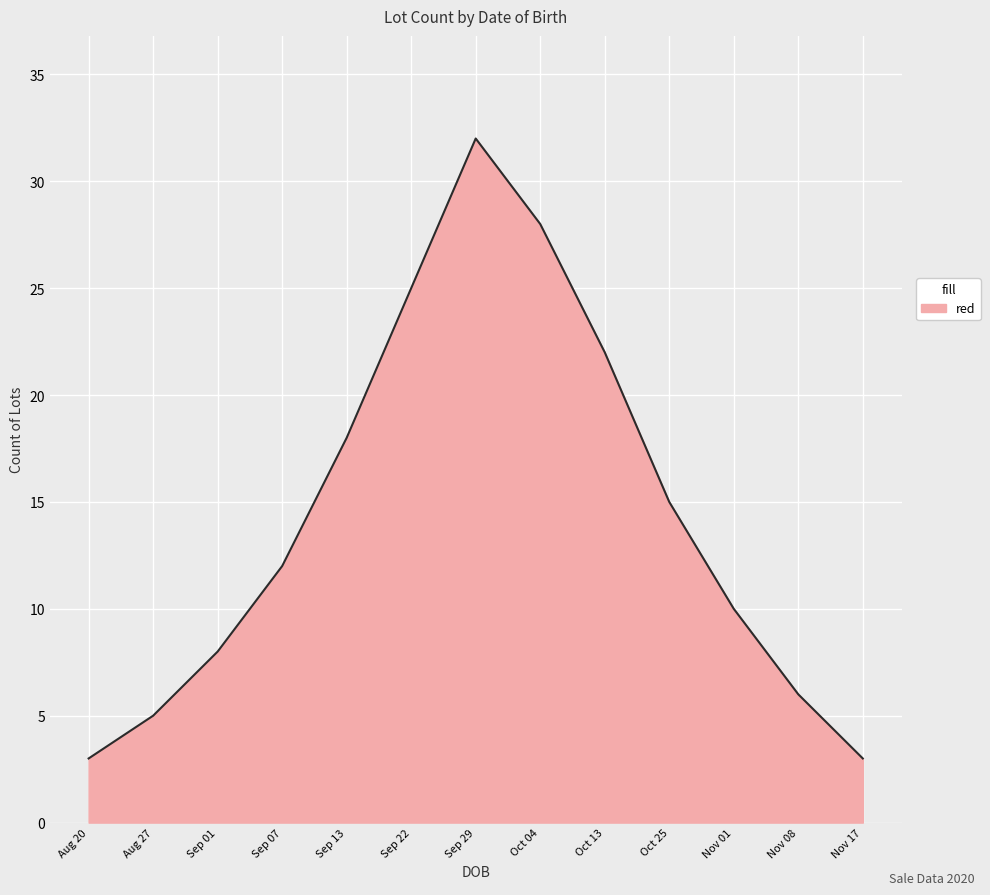

Which has a higher value, Sep 07 or Sep 29?

Sep 29